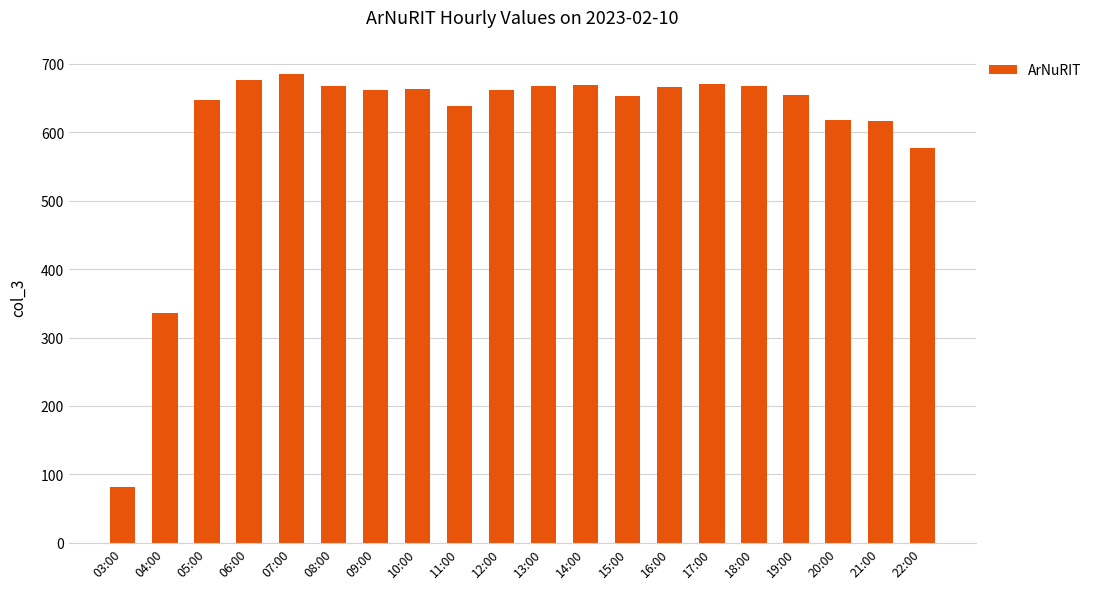

What is the minimum value shown in the chart?

81